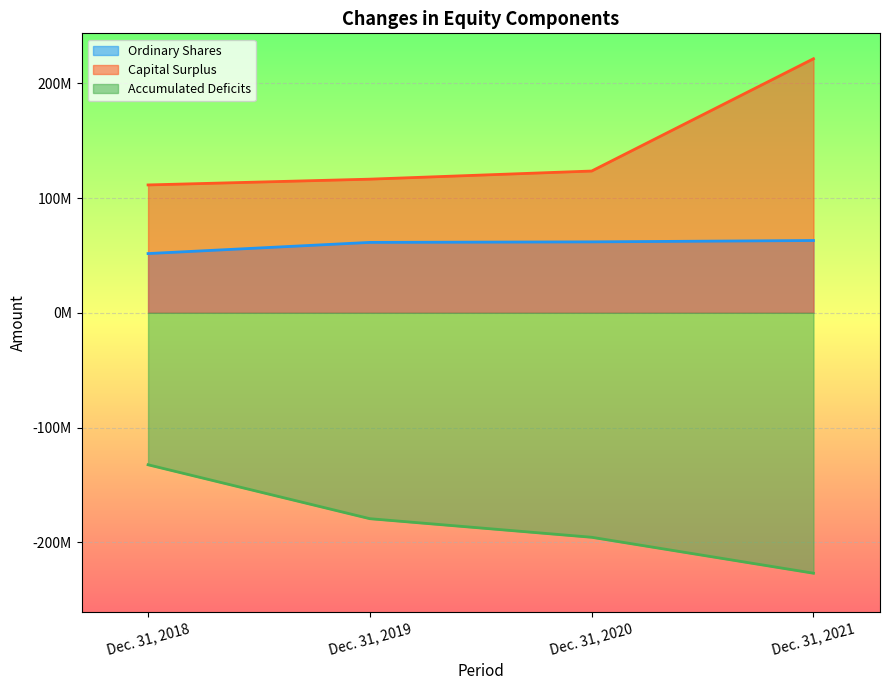

Reading left to right, what are all the values shown in this chart?

Ordinary Shares: Dec. 31, 2018=51627219	Dec. 31, 2019=61366844	Dec. 31, 2020=61826237	Dec. 31, 2021=63019962
Capital Surplus: Dec. 31, 2018=111459672	Dec. 31, 2019=116495710	Dec. 31, 2020=123582460	Dec. 31, 2021=221467061
Accumulated Deficits: Dec. 31, 2018=-132468858	Dec. 31, 2019=-179484825	Dec. 31, 2020=-195682714	Dec. 31, 2021=-227004332